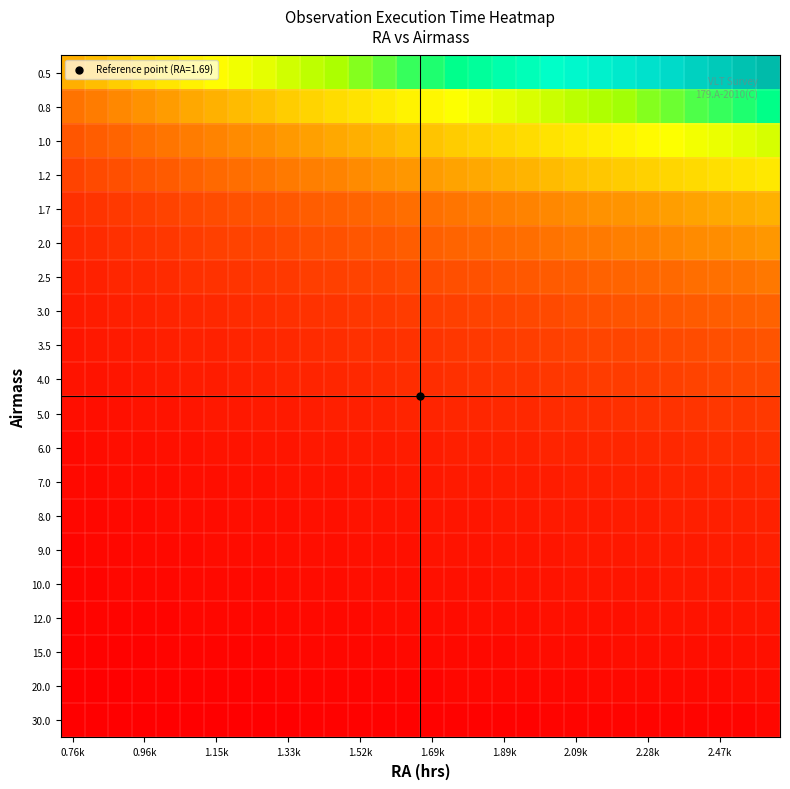

At how many categories does at least one series exceed 92?

4